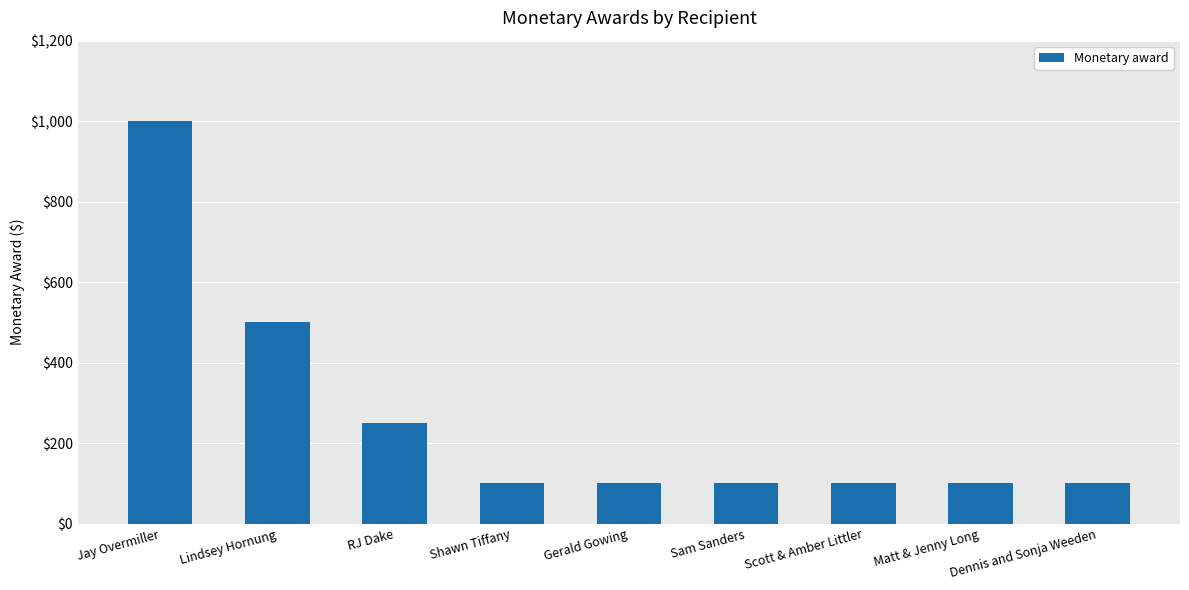

Is it true that the value at Lindsey Hornung is 500?

True